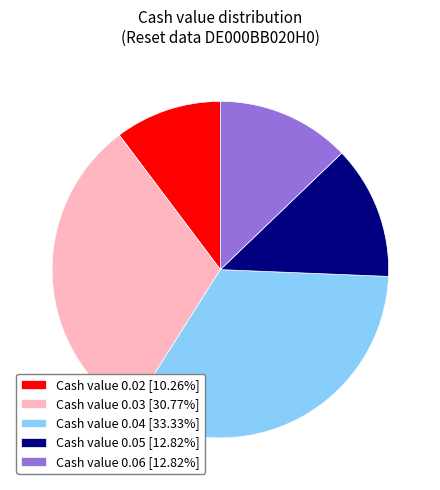

Combined, do Cash value 0.03 [30.77%] and Cash value 0.05 [12.82%] account for over 50%?

No